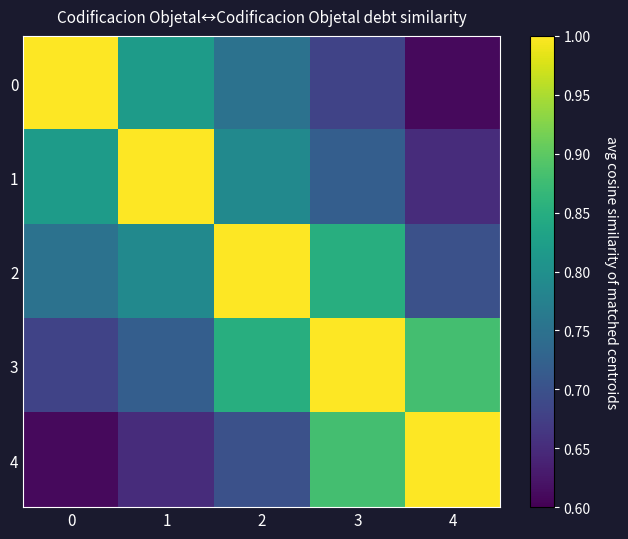

Rank the series at 2 from lowest to highest value.

row_4, row_0, row_1, row_3, row_2